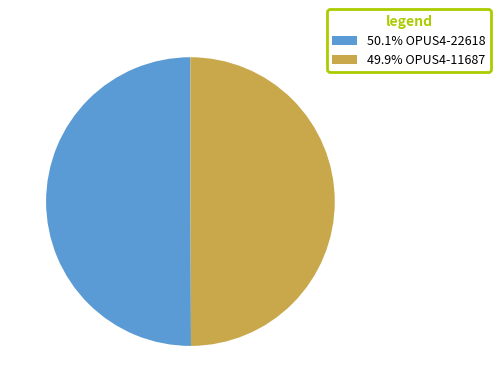

Is the sum of 49.9% OPUS4-11687 and 50.1% OPUS4-22618 greater than half?

Yes